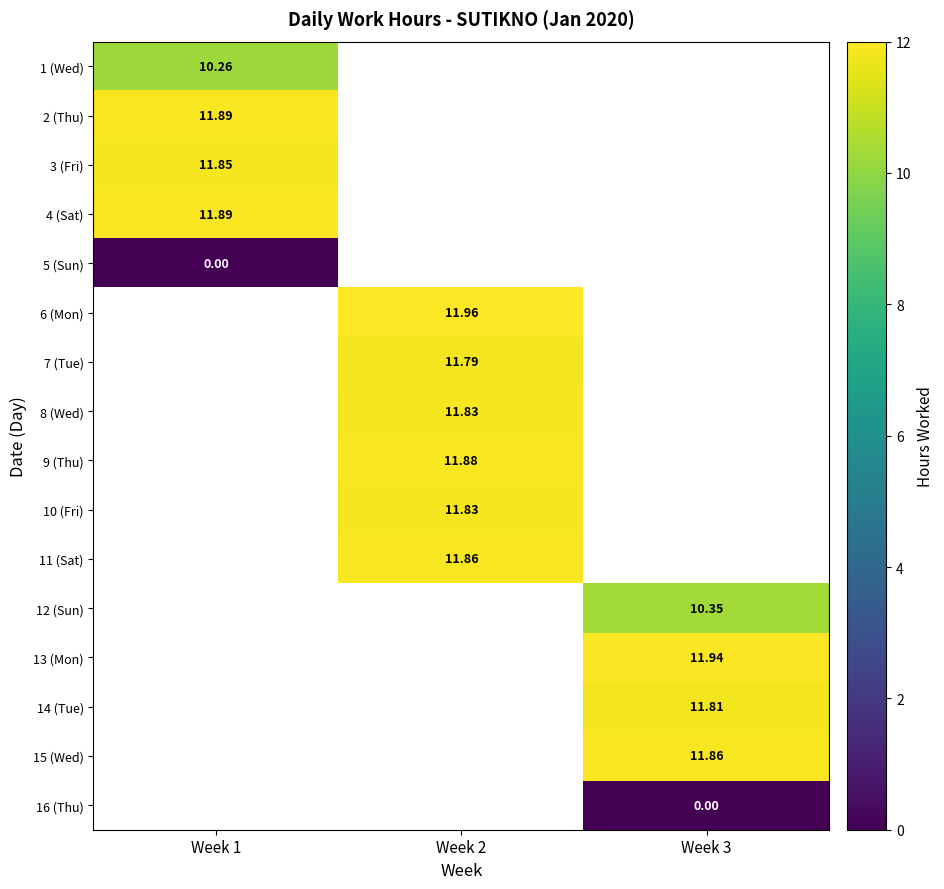

Rank the series by their maximum value, from highest to lowest.

2 (Thu), 4 (Sat), 1 (Wed), 5 (Sun), 6 (Mon), 7 (Tue), 8 (Wed), 9 (Thu), 10 (Fri), 11 (Sat), 12 (Sun), 13 (Mon), 14 (Tue), 15 (Wed), 16 (Thu), 3 (Fri)